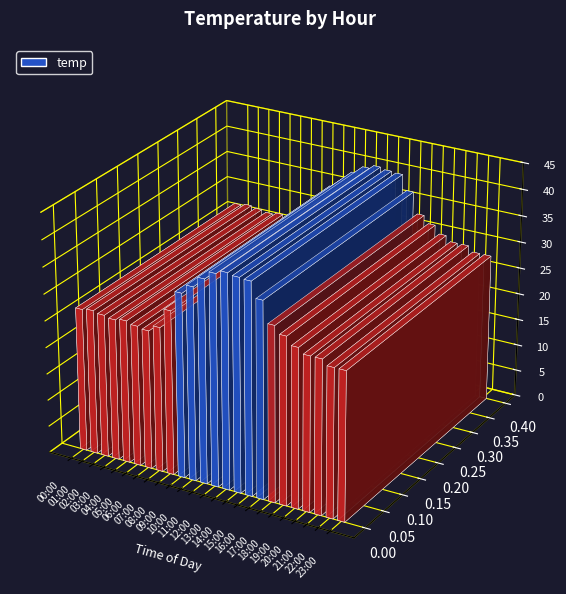

How many categories are shown in the chart?

24